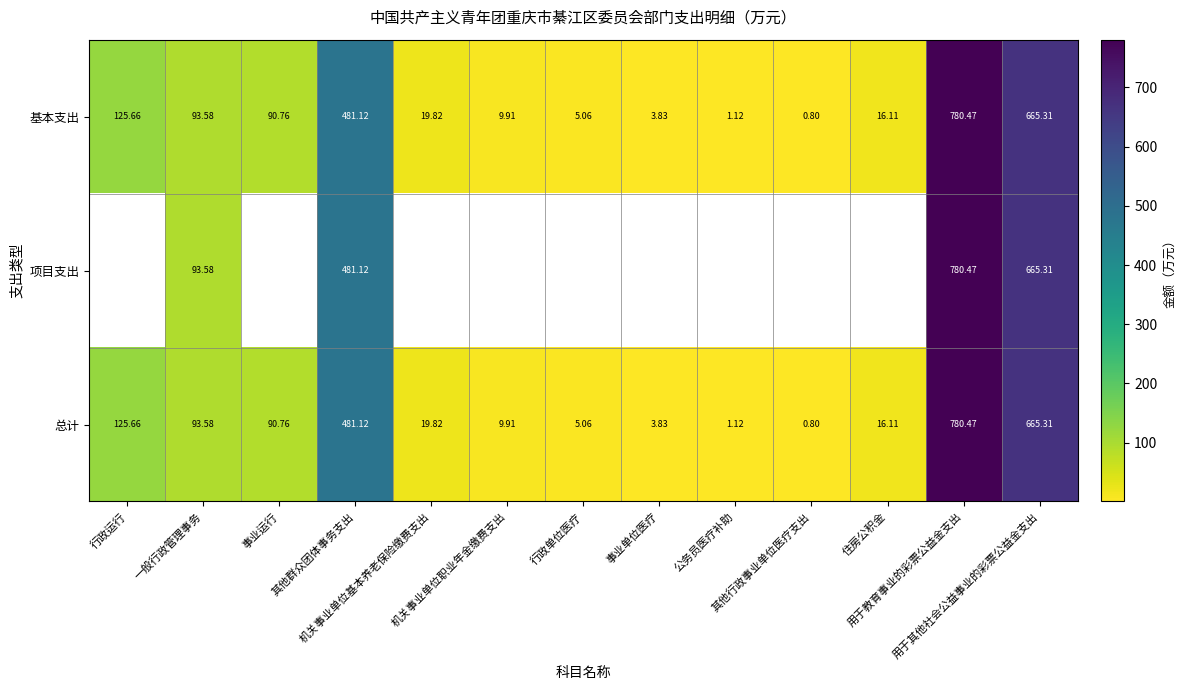

The value of 项目支出 at 用于教育事业的彩票公益金支出 is 156.8. True or false?

False